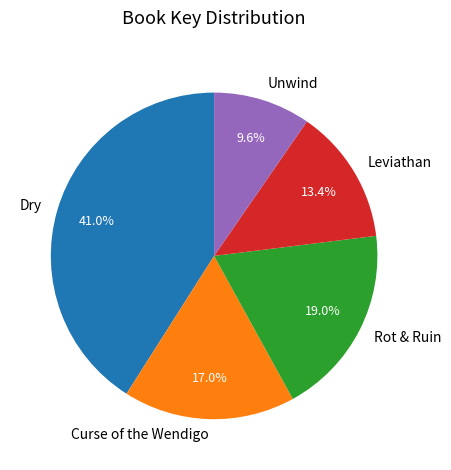

Which slice is the smallest?

Unwind